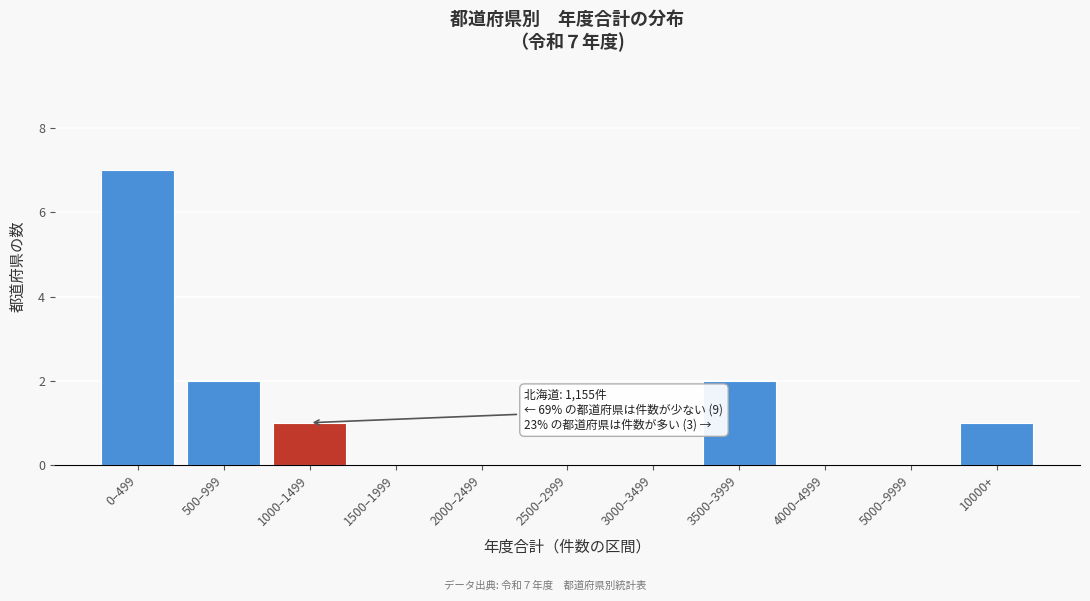

Reading right to left, transcribe all the data shown in this chart.

10000+=1	5000–9999=0	4000–4999=0	3500–3999=2	3000–3499=0	2500–2999=0	2000–2499=0	1500–1999=0	1000–1499=1	500–999=2	0–499=7